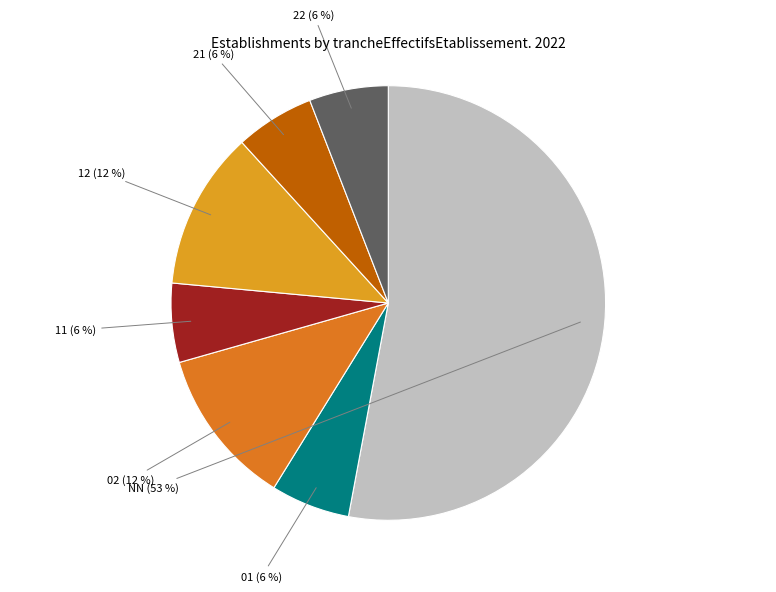

Count the number of slices in the pie.

7